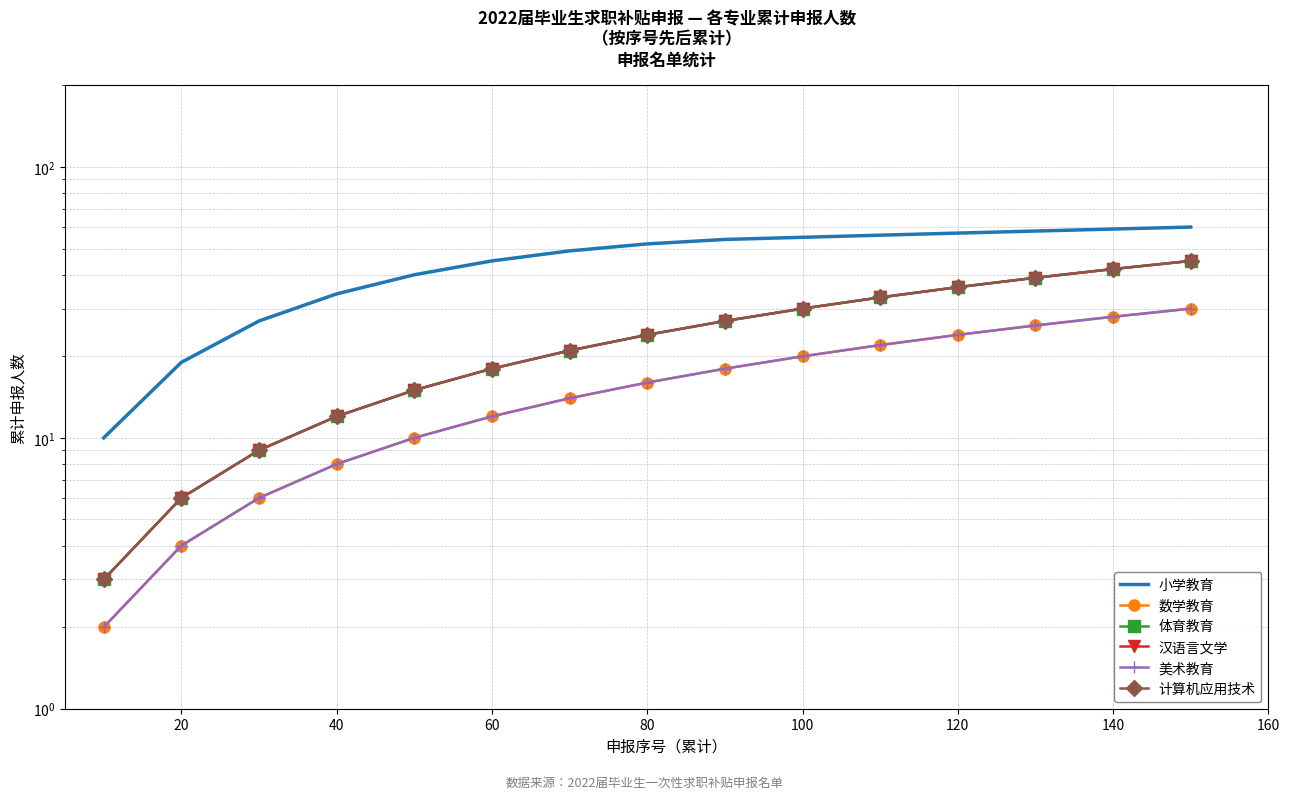

True or false: 体育教育 and 美术教育 cross at least once.

False